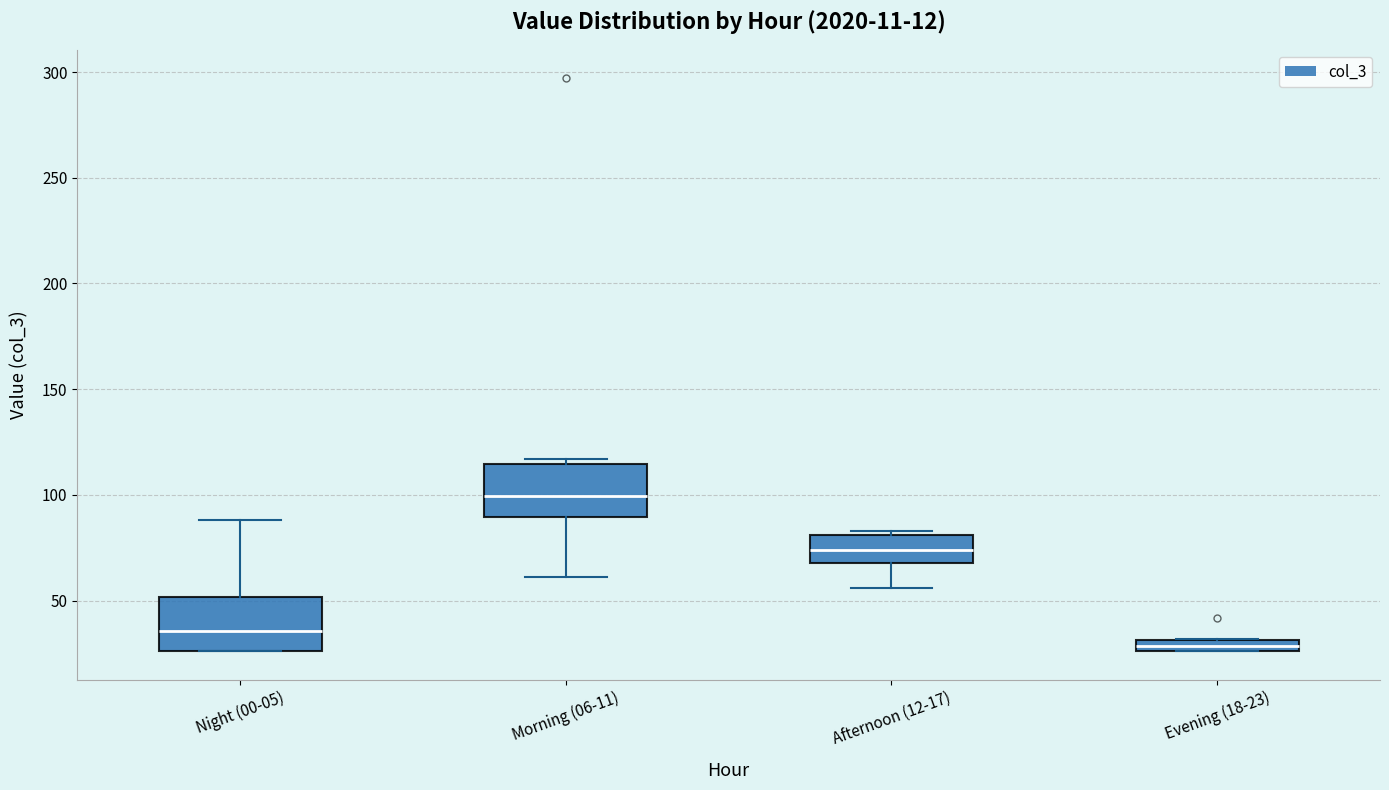

Where is the upper edge of the box for Night (00-05) on the y-axis? The values are not printed on the chart, so give them approximately, as read against the axis.

50